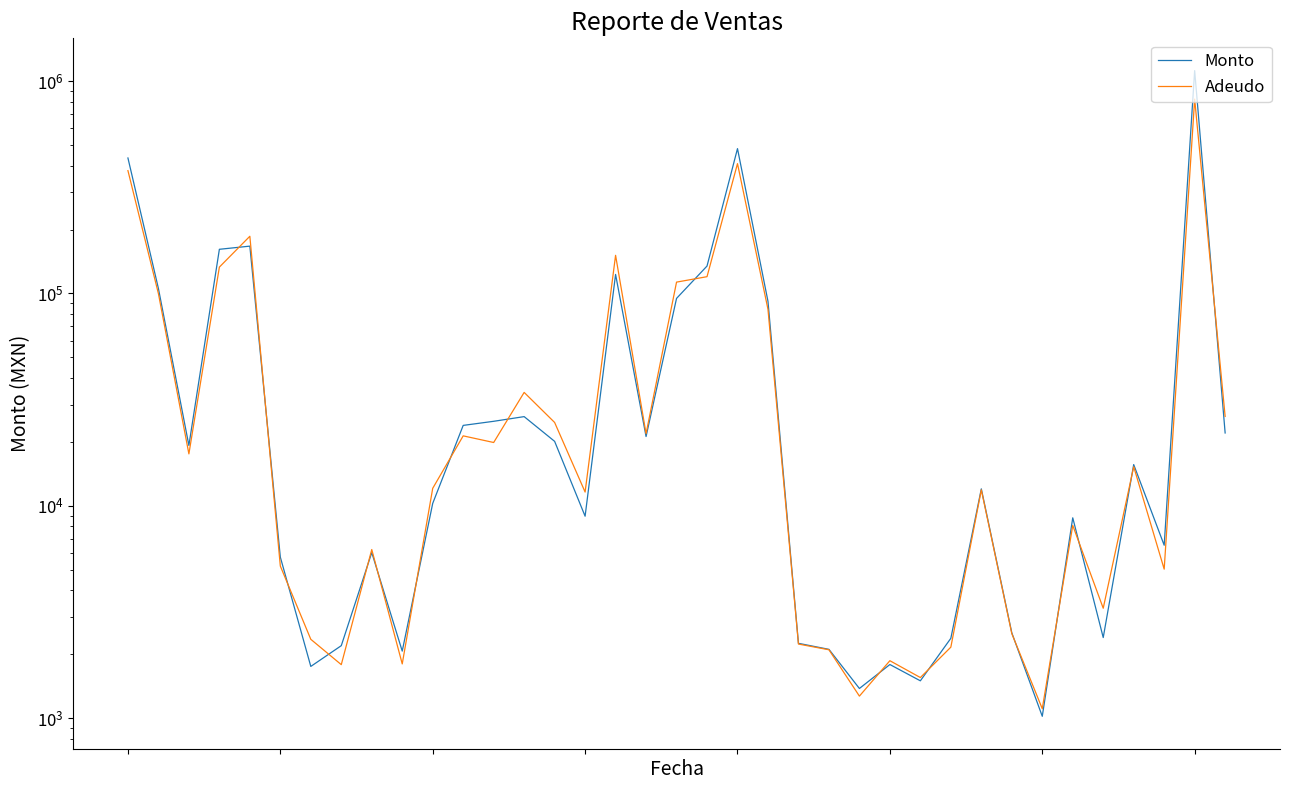

The Adeudo series shows 11616.9 at 15. True or false?

True